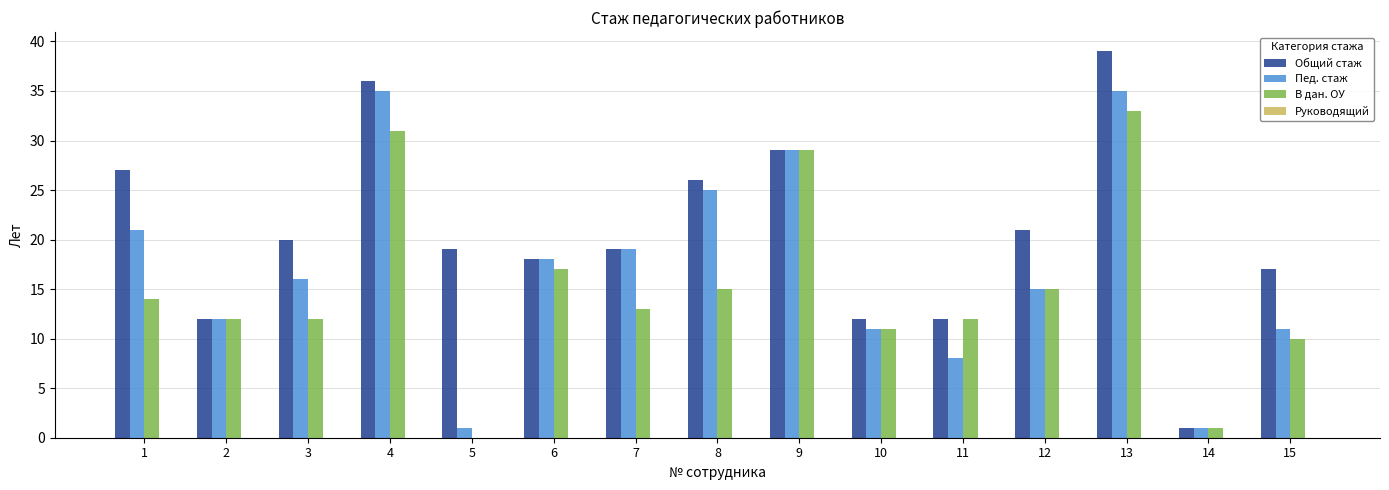

Read the Пед. стаж value at 15, to the nearest 10.

10